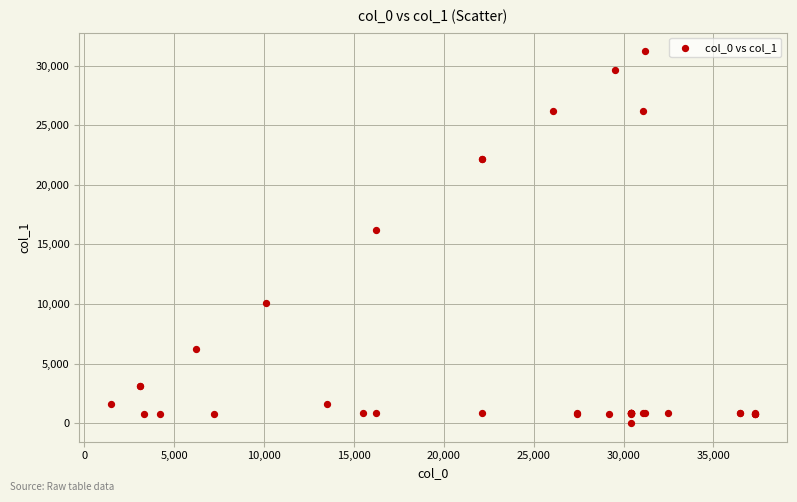

What Y value in the scatter plot is closest to 15600?

16200